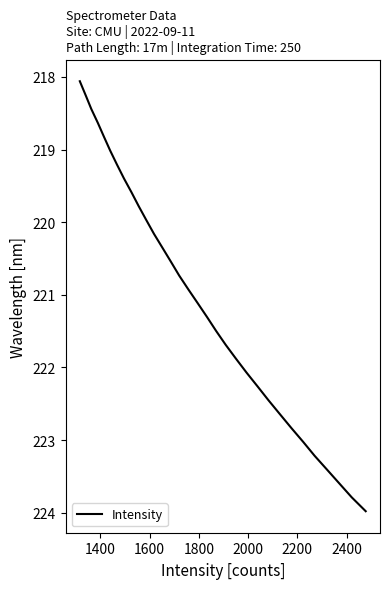

What is the sum of all values?

7072.7